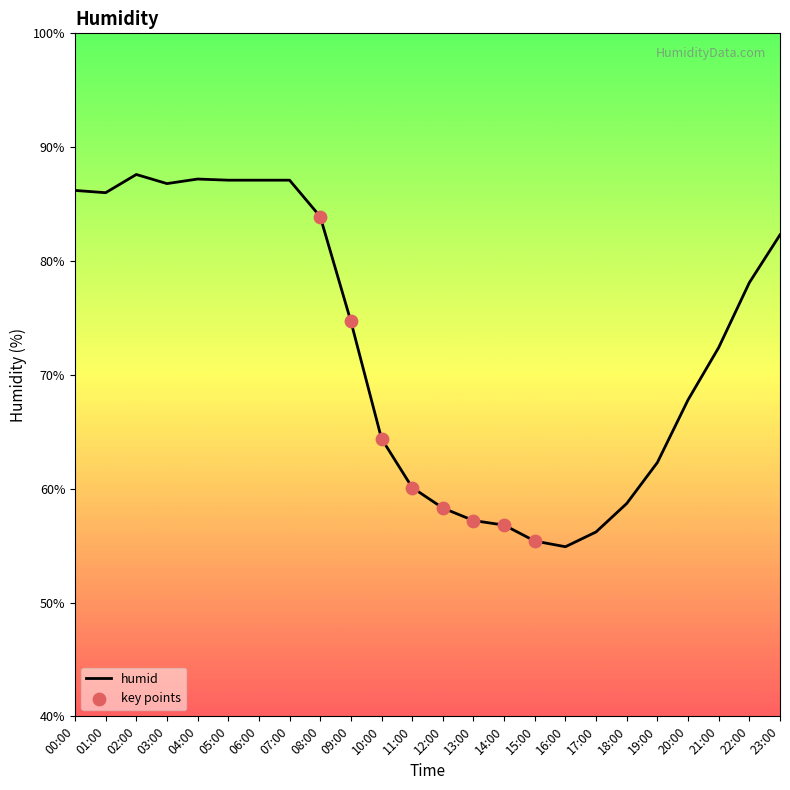

What is the change in value from 21:00 to 22:00?

+5.7